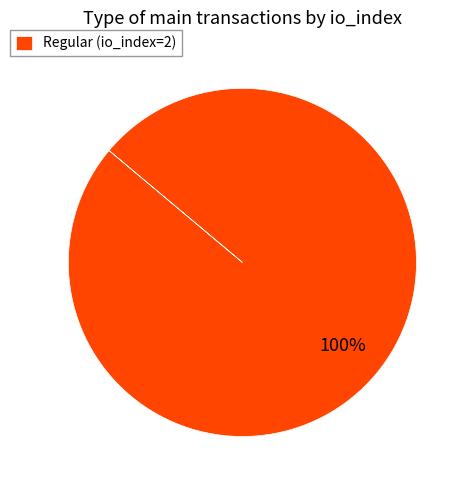

How many slices are in this pie chart?

1